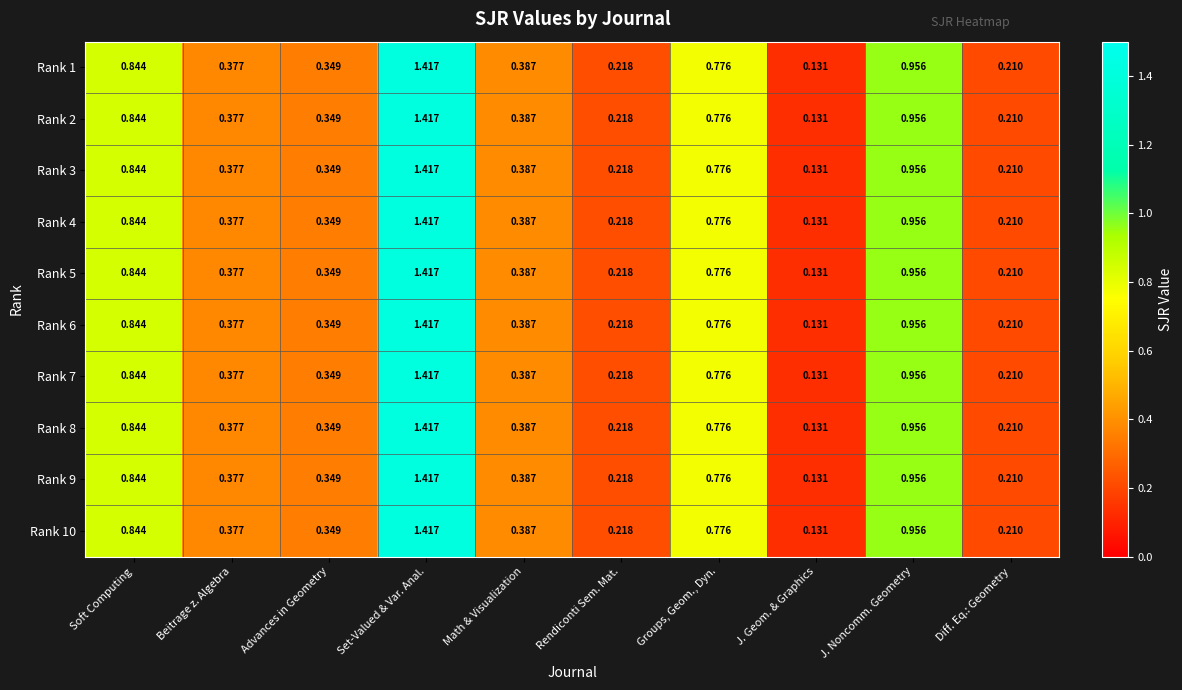

At which label is Rank 6 closest to 0?

J. Geom. & Graphics